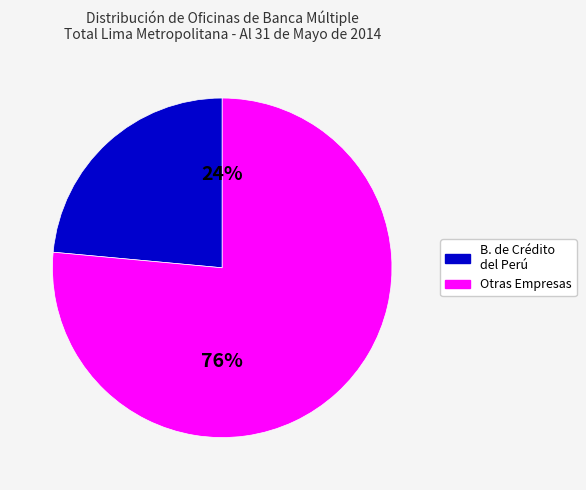

To the nearest percent, what is the average slice percentage?

50%